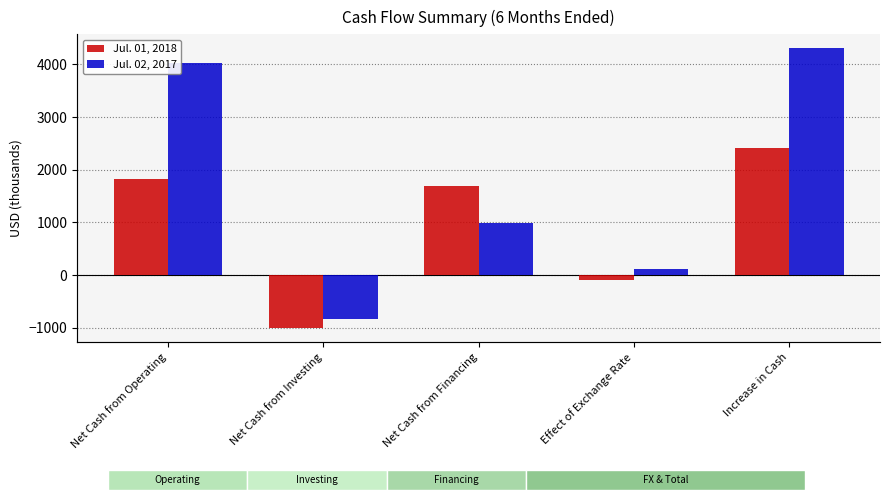

What is the label of the 2nd bar from the right?

Effect of Exchange Rate